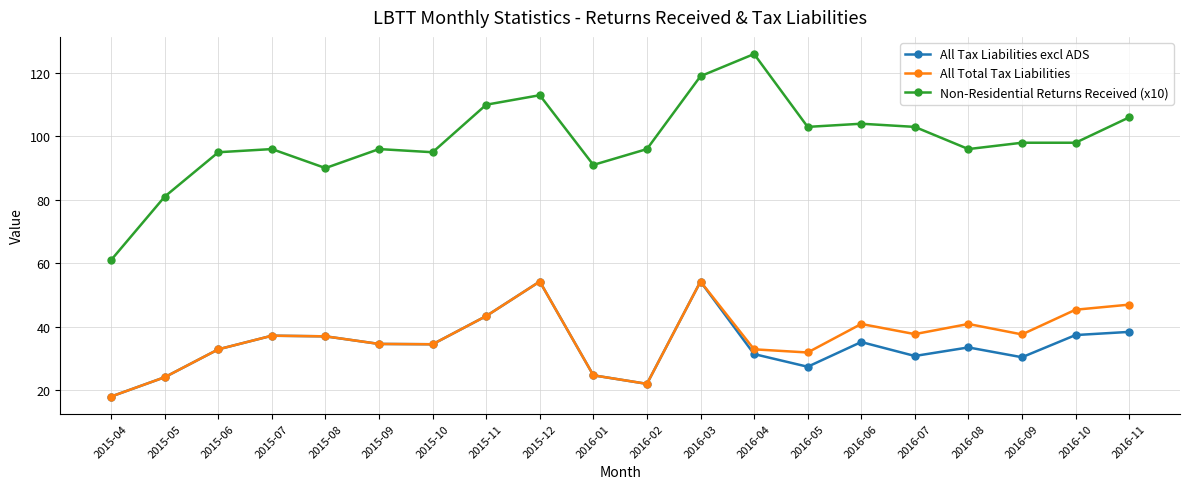

What is the difference between the maximum and minimum values in the All Tax Liabilities excl ADS series?

36.3